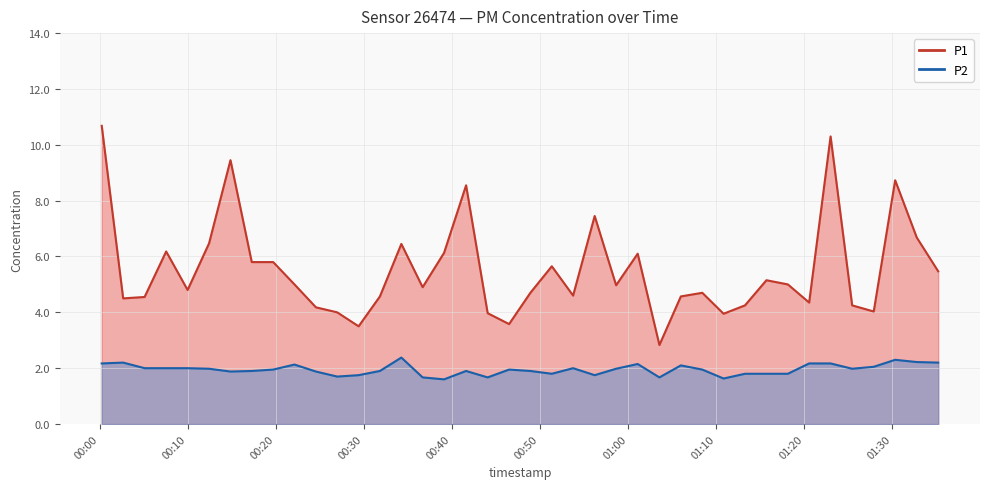

What is the value of the P1 point at the 23rd from the left?

4.6